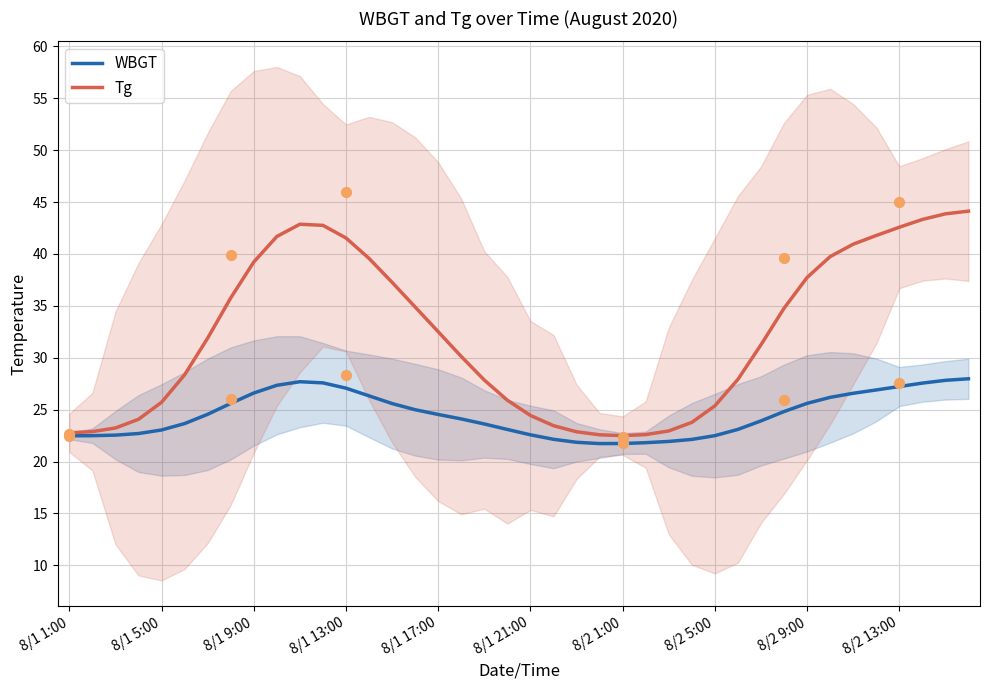

Which series reaches the maximum Y coordinate?

Tg